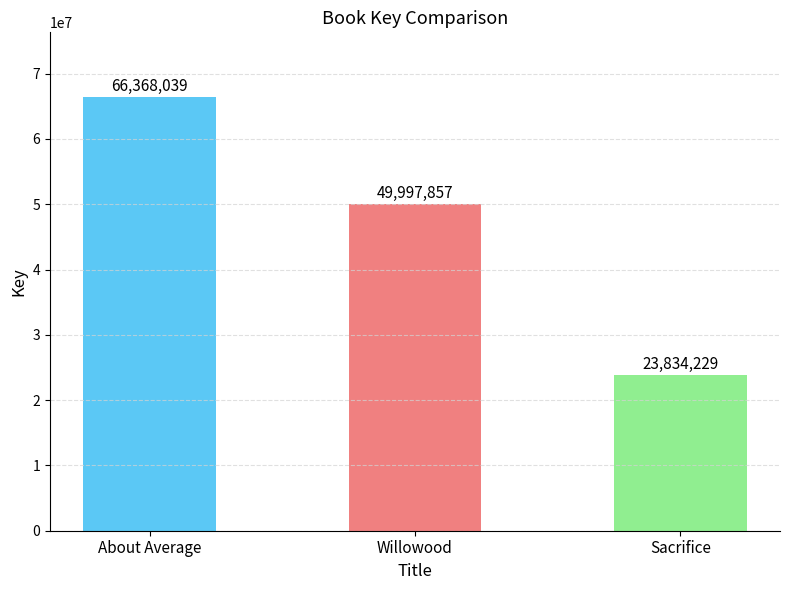

How many values are between 23834229 and 66368039?

3